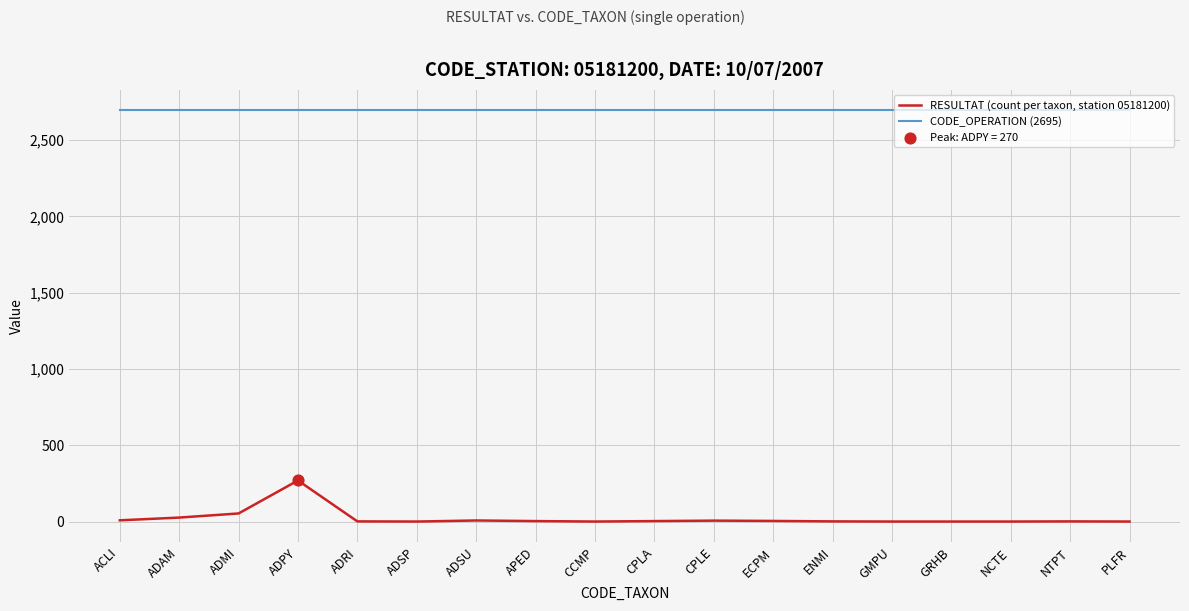

What is the total value across all series at GRHB?

2696